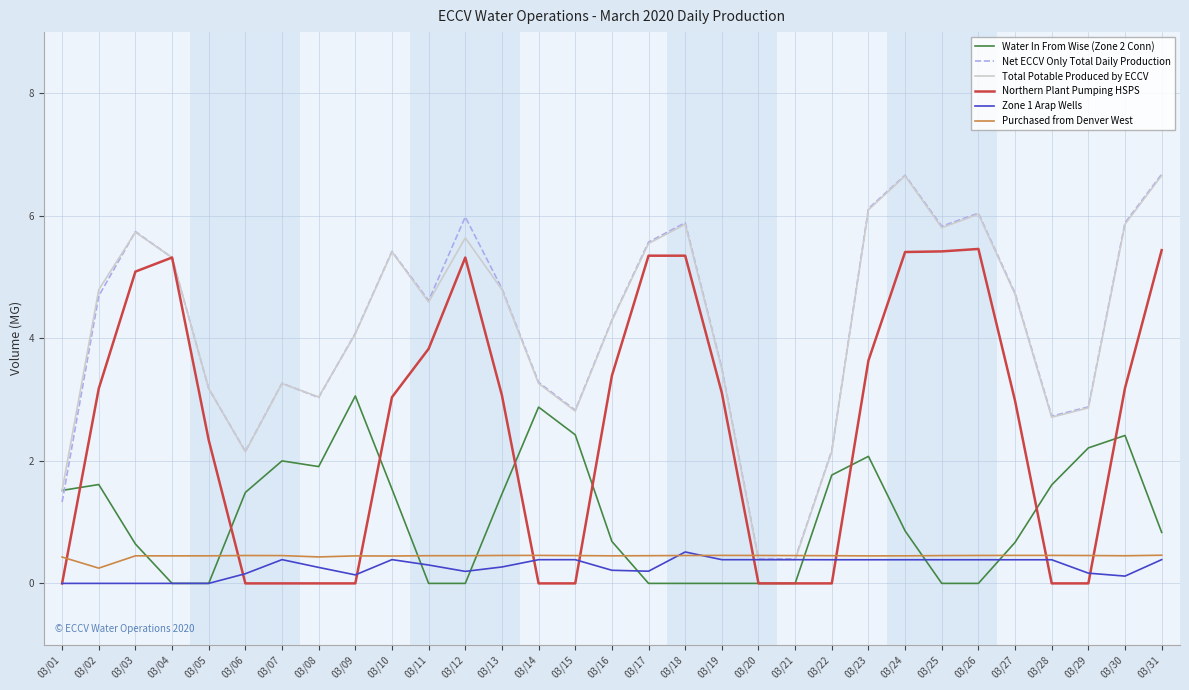

How many interior local peaks does the Total Potable Produced by ECCV series have?

7